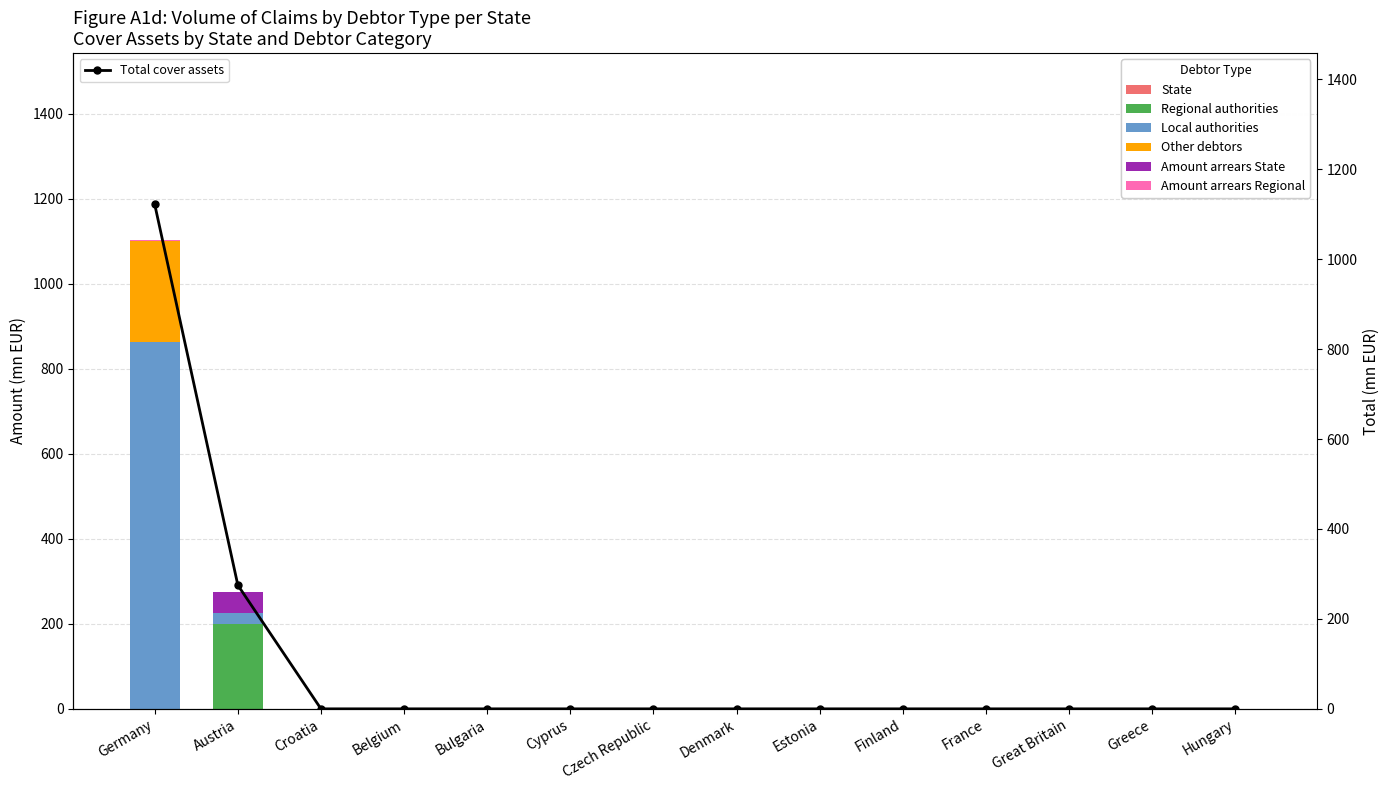

What is the greatest value displayed?

861.8